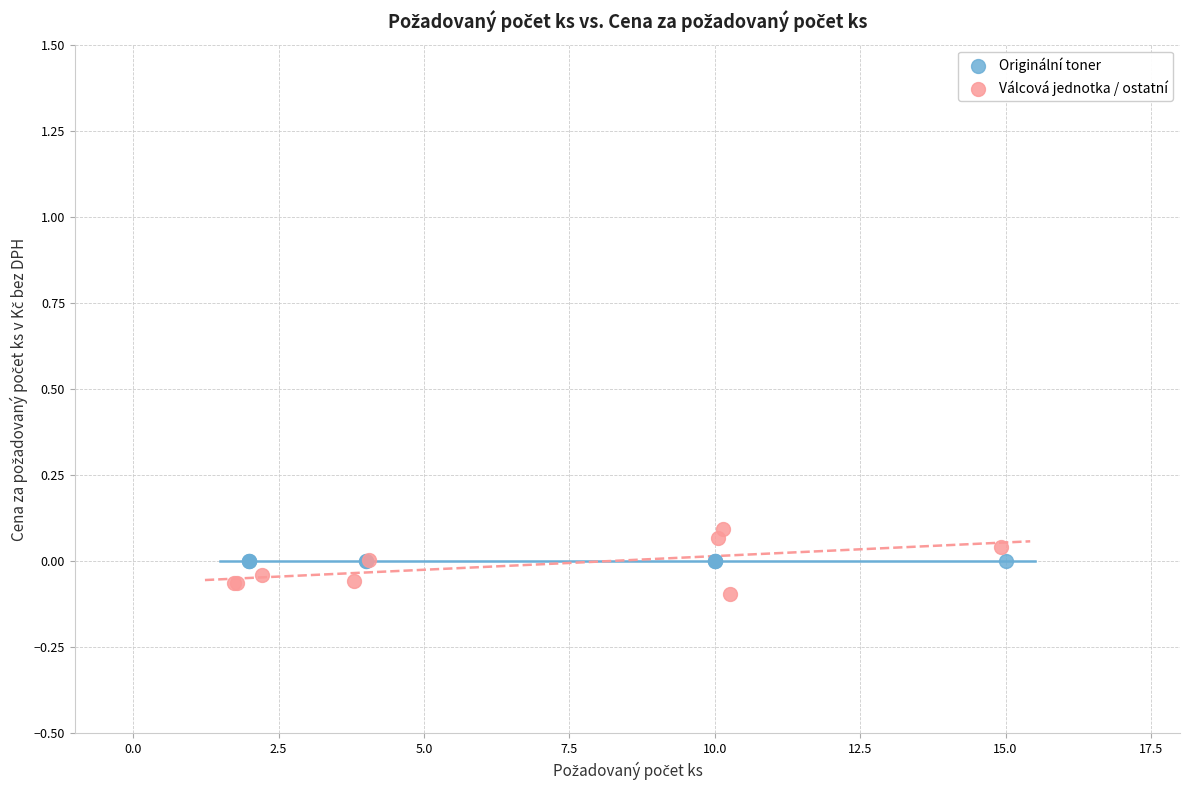

Which series contains the lowest Y value?

Válcová jednotka / ostatní